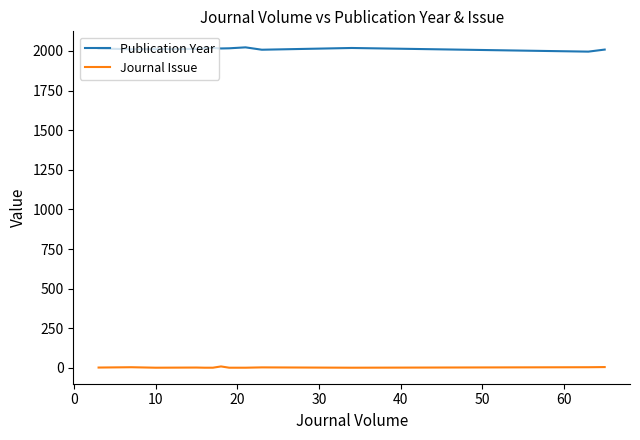

What are all the series names shown in the legend?

Publication Year, Journal Issue